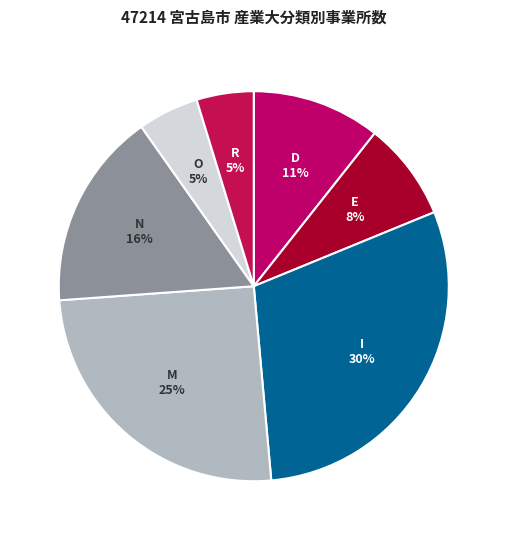

What is the ratio of the value at O to the value at N?

0.3